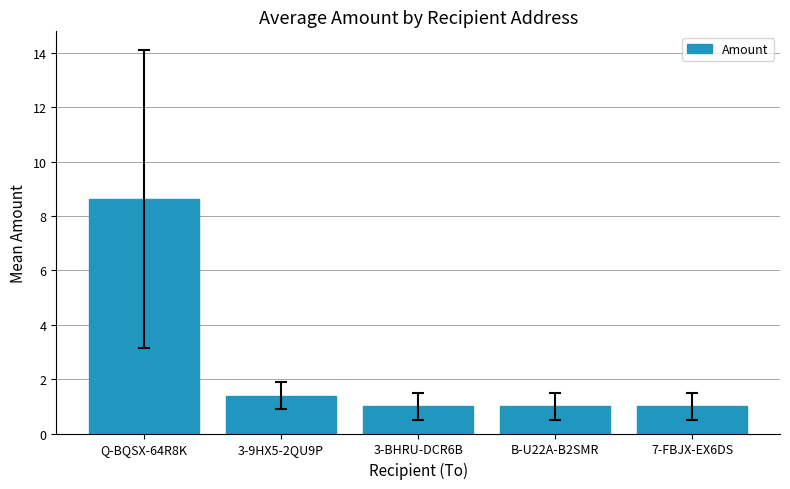

The value at 7-FBJX-EX6DS is 0.4. True or false?

False